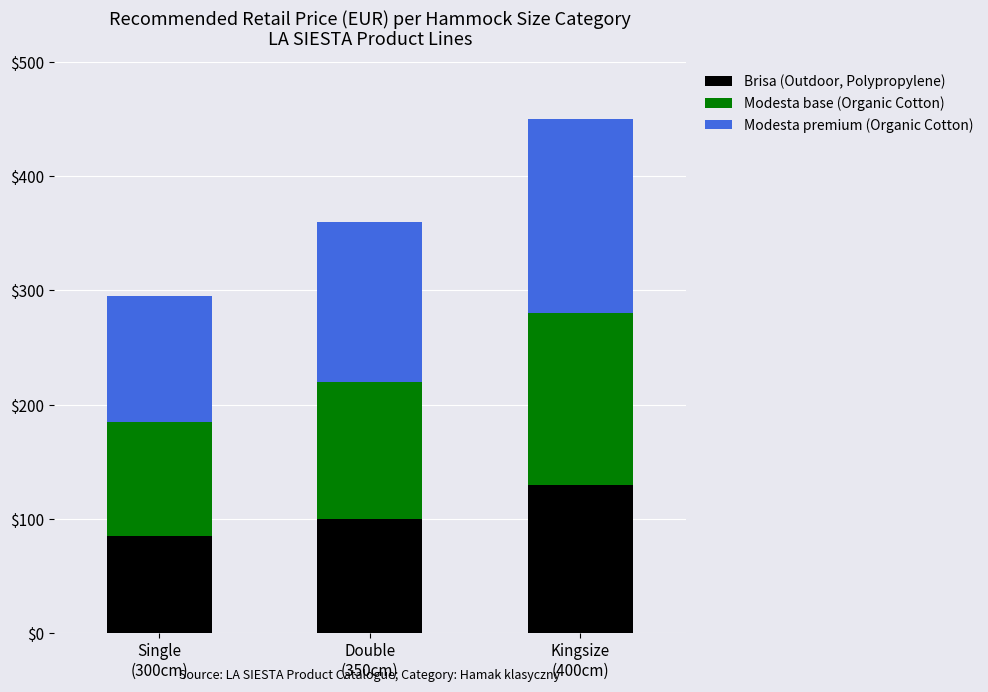

What is the difference between the second highest and minimum values in the Brisa (Outdoor, Polypropylene) series?

15.0